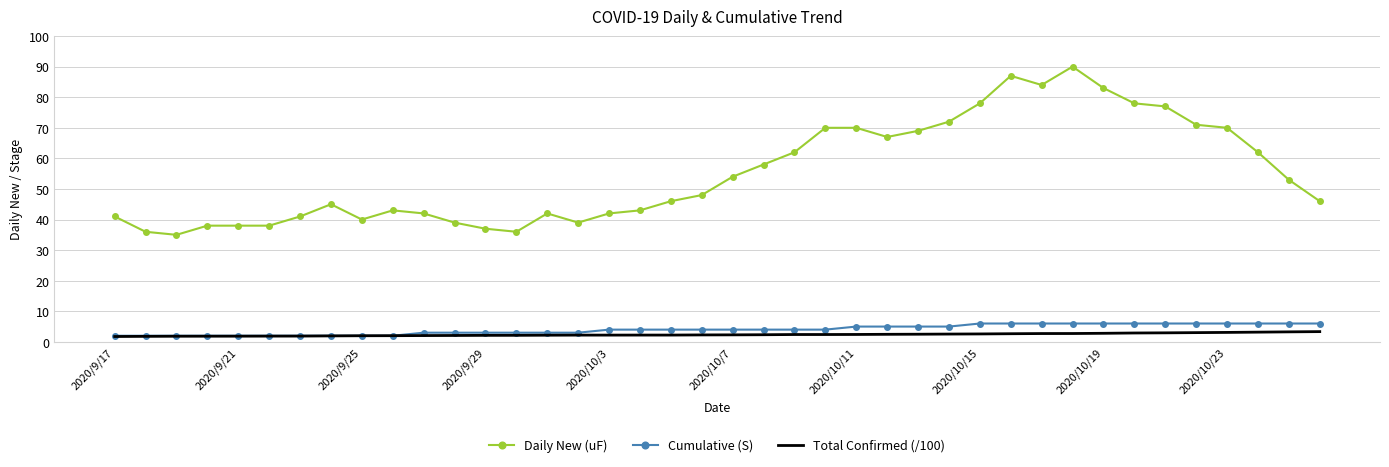

True or false: Total Confirmed (/100) and Daily New (uF) cross at least once.

False